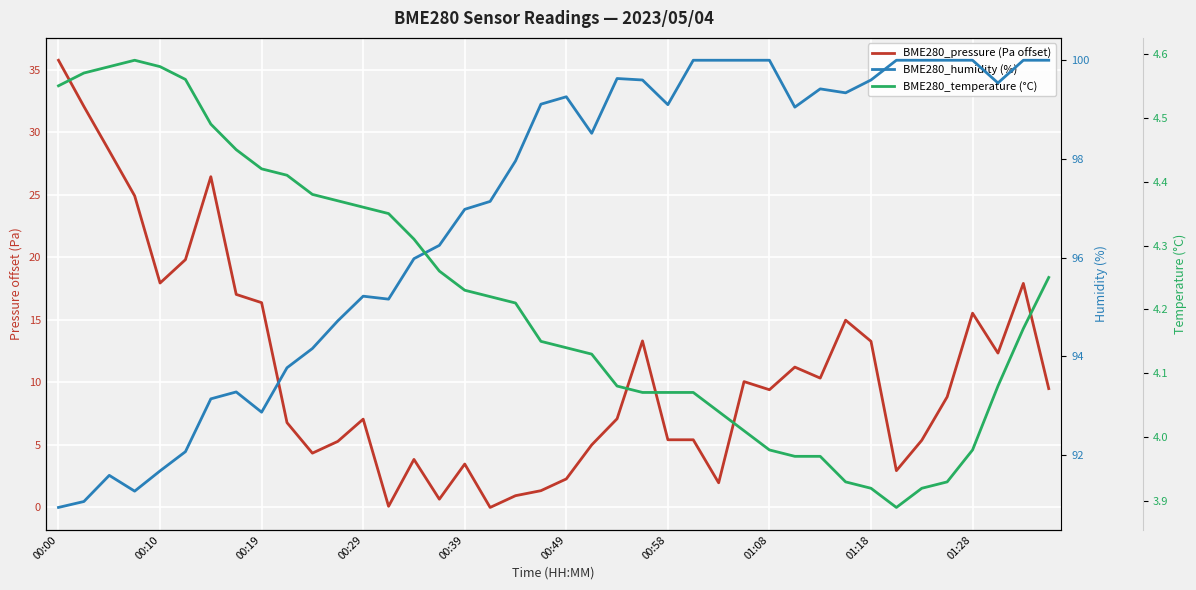

Reading left to right, list all the values displayed in this chart.

BME280_pressure (Pa offset): 35.8	32.1	28.5	24.9	17.9	19.8	26.4	17.0	16.4	6.8	4.3	5.3	7.1	0.1	3.8	0.7	3.5	0.0	0.9	1.3	2.3	5.0	7.1	13.3	5.4	5.4	2.0	10.1	9.4	11.2	10.3	15.0	13.3	2.9	5.4	8.8	15.5	12.3	17.9	9.5
BME280_humidity (%): 90.9	91.1	91.6	91.3	91.7	92.1	93.1	93.3	92.9	93.8	94.2	94.7	95.2	95.2	96.0	96.2	97.0	97.1	98.0	99.1	99.3	98.5	99.6	99.6	99.1	100.0	100.0	100.0	100.0	99.0	99.4	99.3	99.6	100.0	100.0	100.0	100.0	99.5	100.0	100.0
BME280_temperature (°C): 4.5	4.6	4.6	4.6	4.6	4.6	4.5	4.5	4.4	4.4	4.4	4.4	4.4	4.3	4.3	4.3	4.2	4.2	4.2	4.2	4.1	4.1	4.1	4.1	4.1	4.1	4.0	4.0	4.0	4.0	4.0	3.9	3.9	3.9	3.9	3.9	4.0	4.1	4.2	4.2